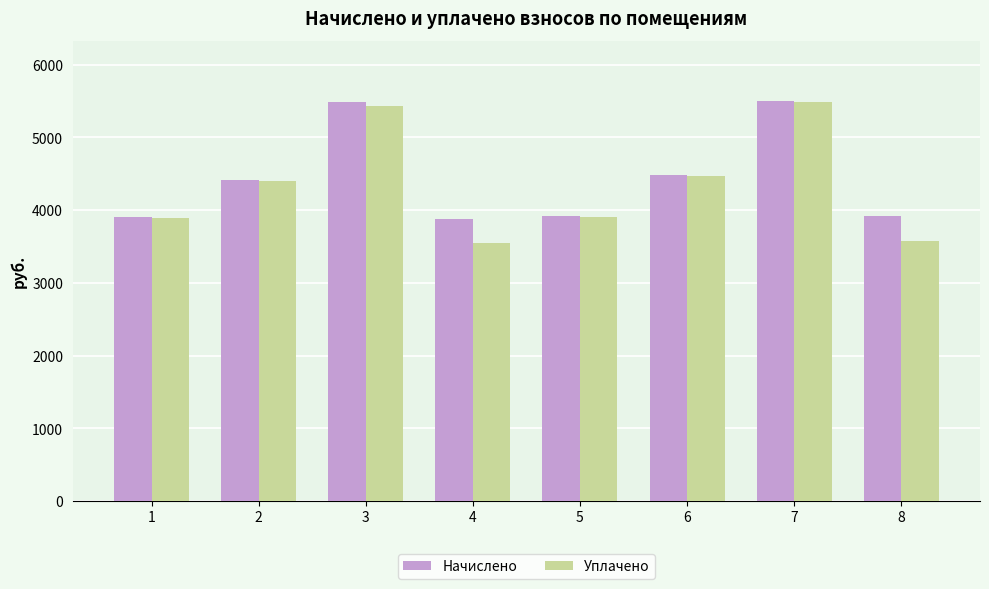

What is the maximum value shown in the chart?

5503.4